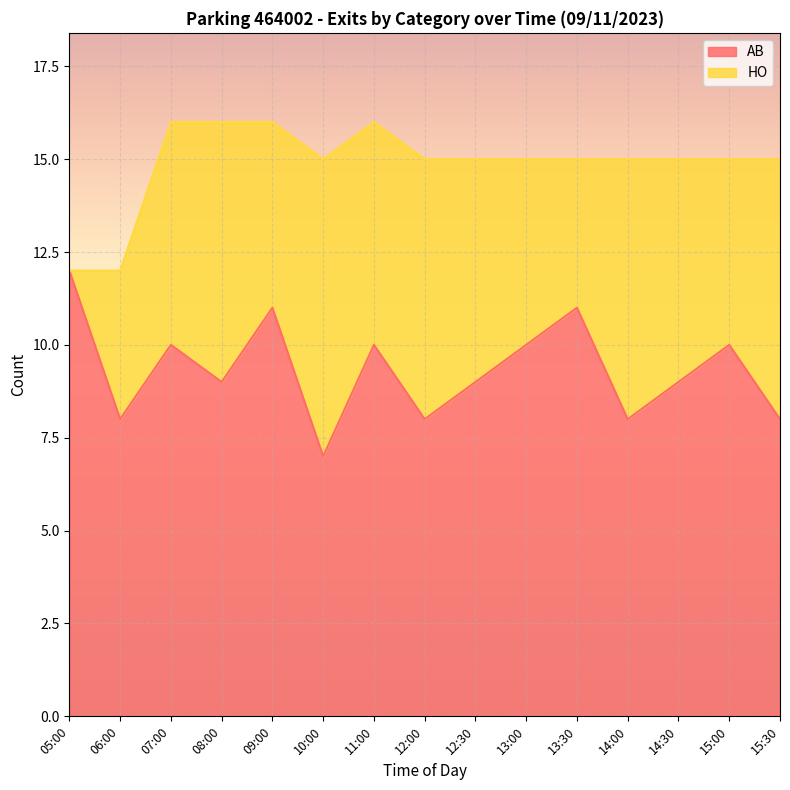

List the labels in order of value, smallest first.

10:00, 06:00, 12:00, 14:00, 15:30, 08:00, 12:30, 14:30, 07:00, 11:00, 13:00, 15:00, 09:00, 13:30, 05:00